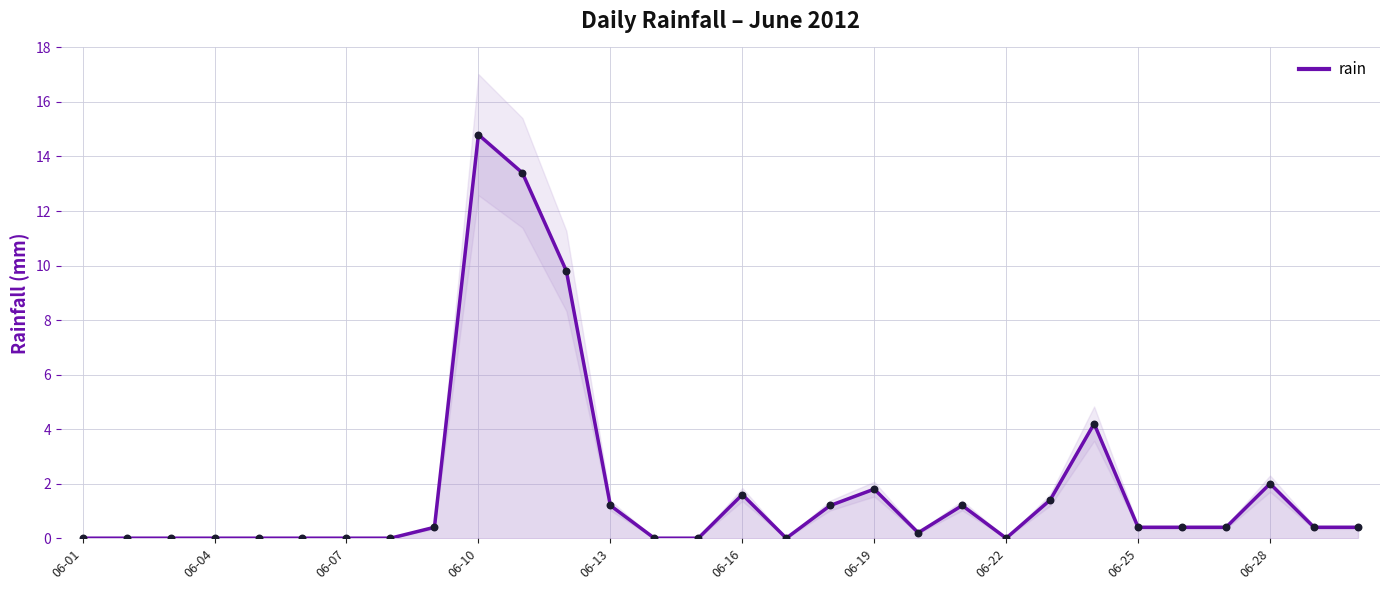

Is it true that rain equals -9.6 at 06-01?

False